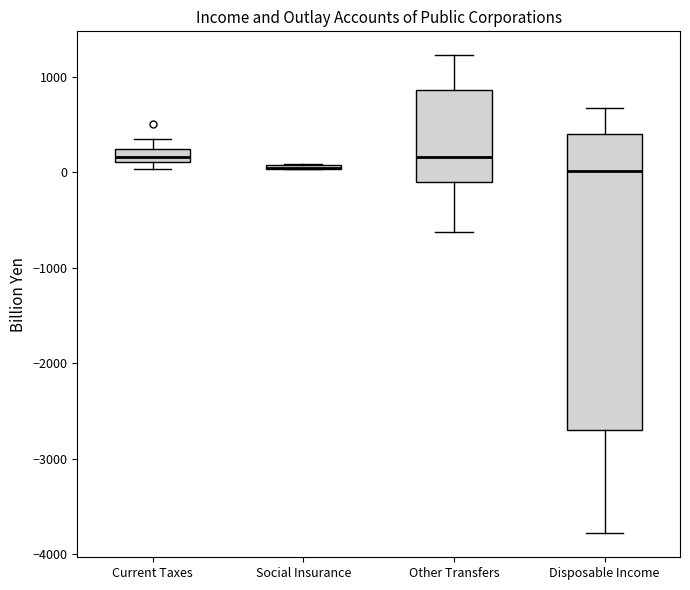

Where is the upper edge of the box for Social Insurance on the y-axis? The values are not printed on the chart, so give them approximately, as read against the axis.

100